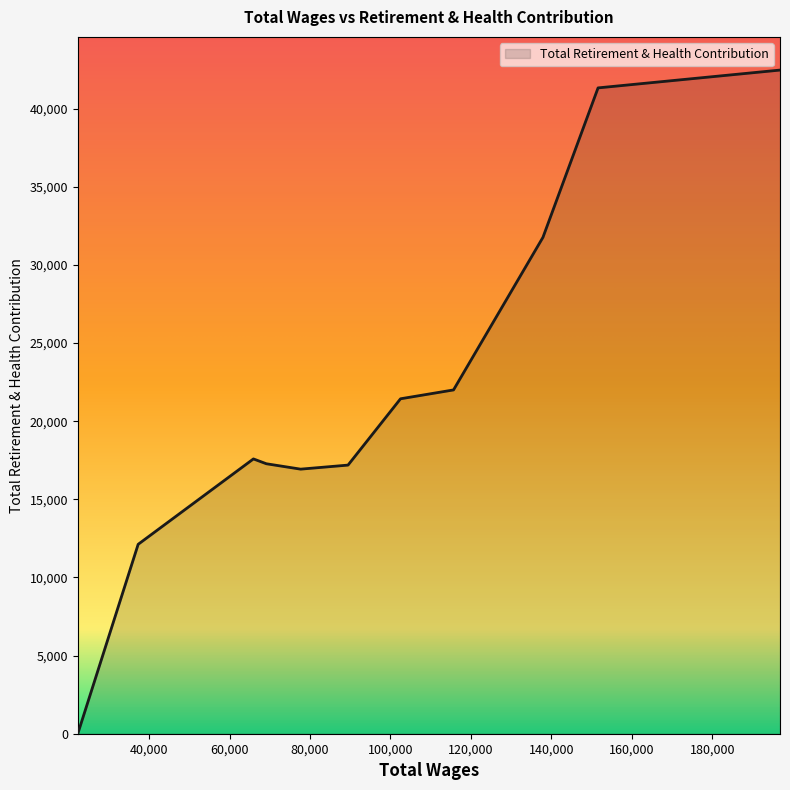

What is the maximum value shown in the chart?

42466